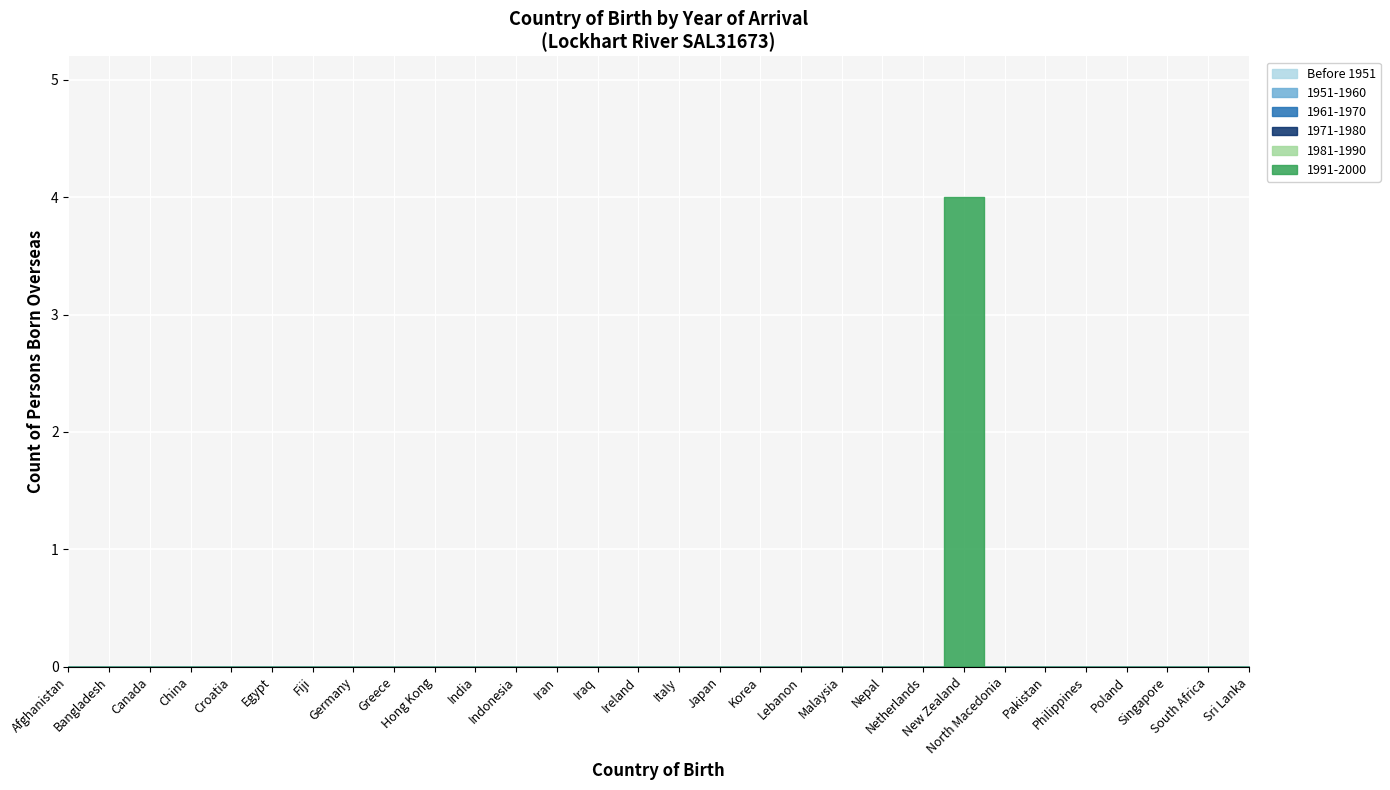

At which category does the chart reach its minimum across all series?

Afghanistan